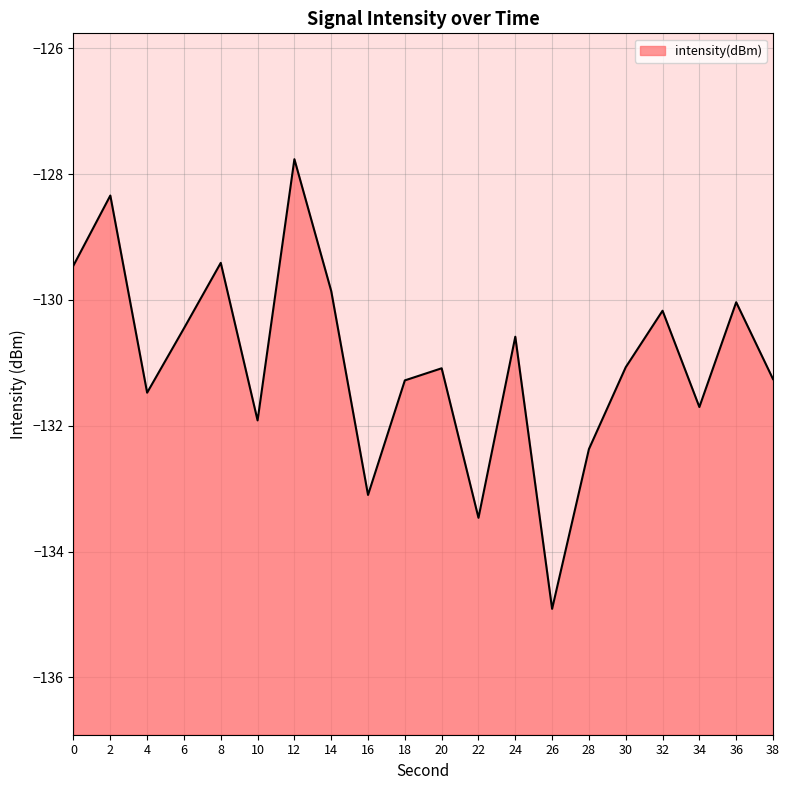

List the labels in order of value, largest first.

12, 2, 8, 0, 14, 36, 32, 6, 24, 30, 20, 38, 18, 4, 34, 10, 28, 16, 22, 26